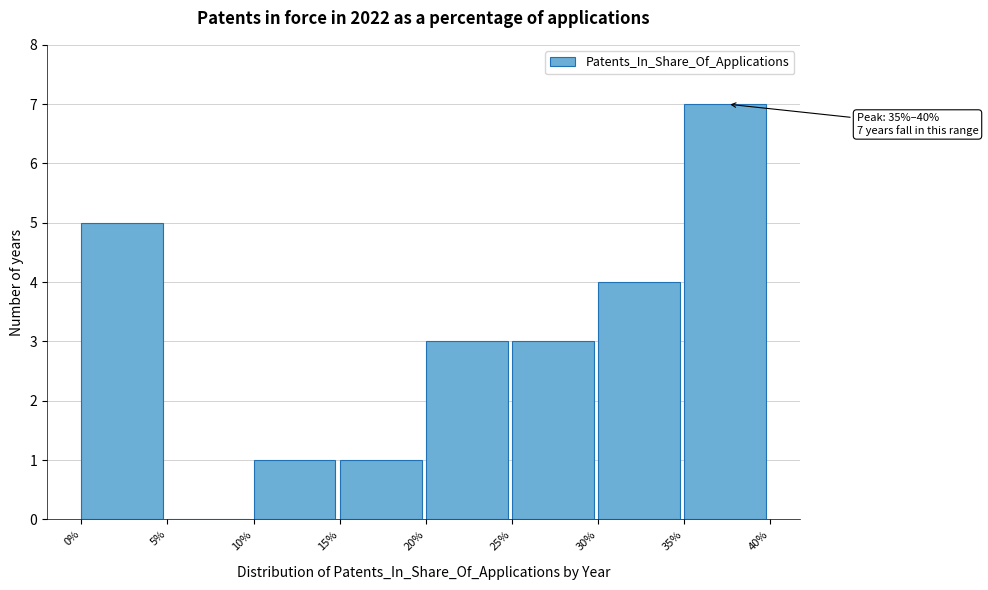

Which range on the x-axis has the tallest bar?

35% to 40%